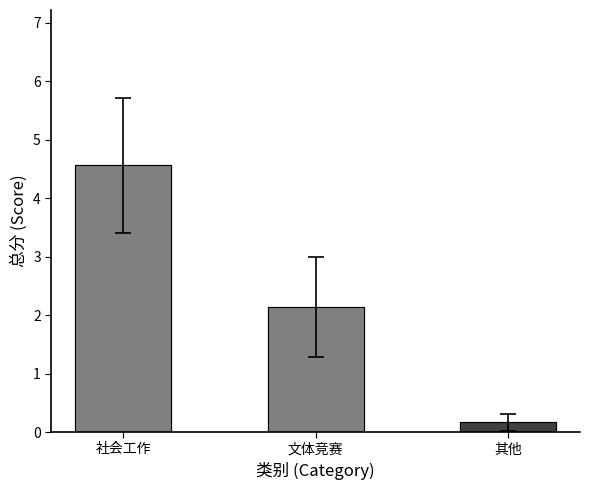

Is it true that the value at 社会工作 is 1.0?

False